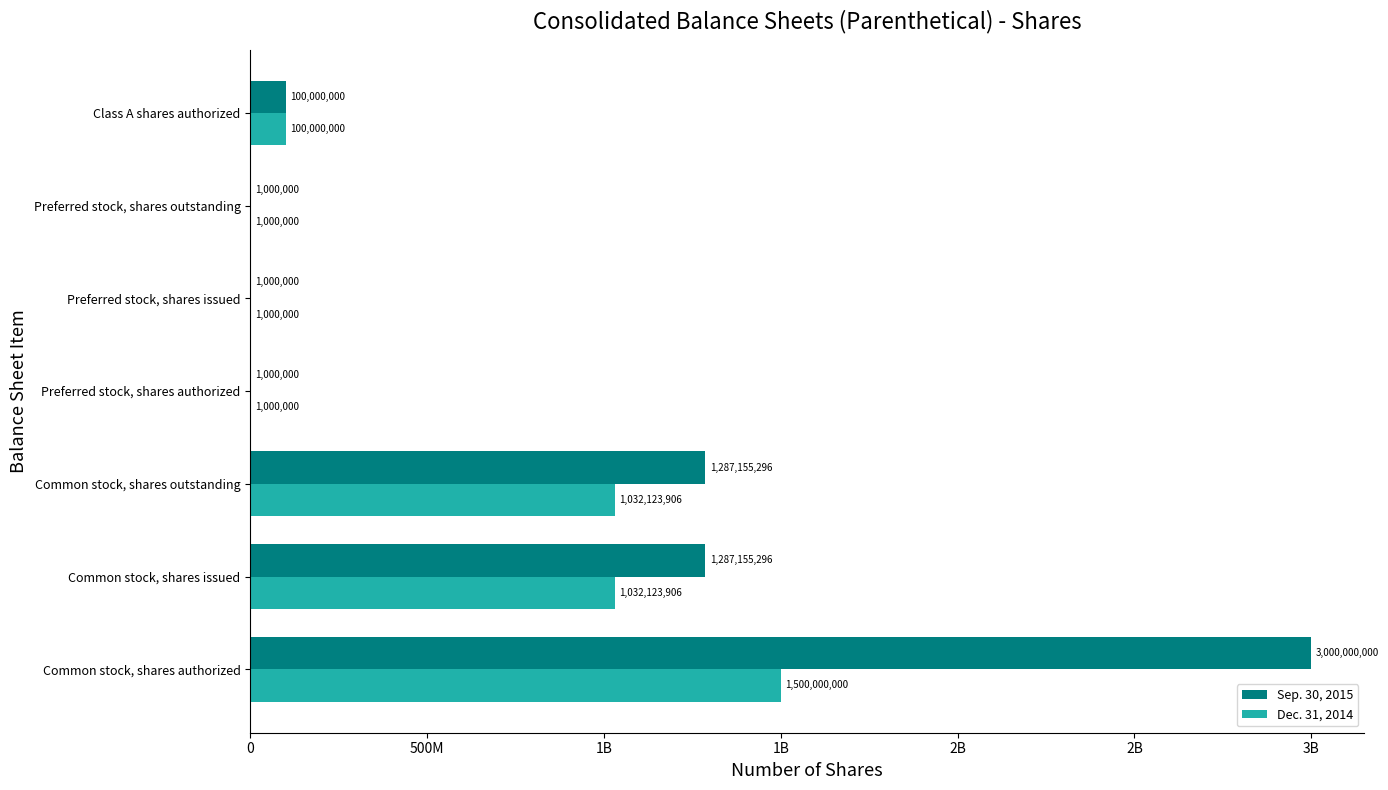

What is the sum of all Dec. 31, 2014 values?

3667247812